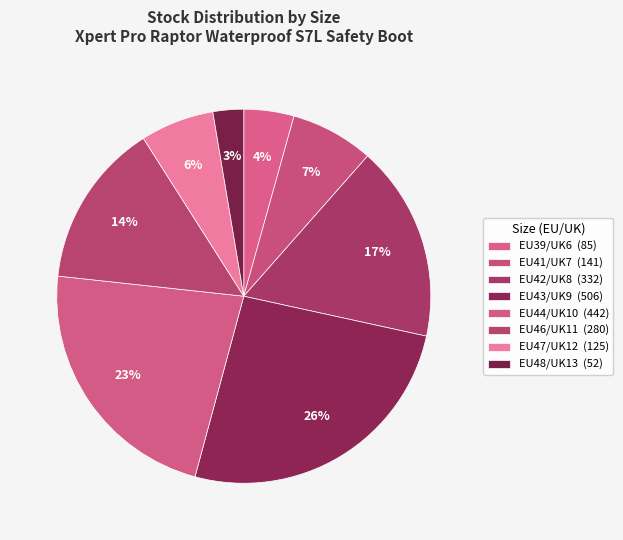

Count the number of slices in the pie.

8